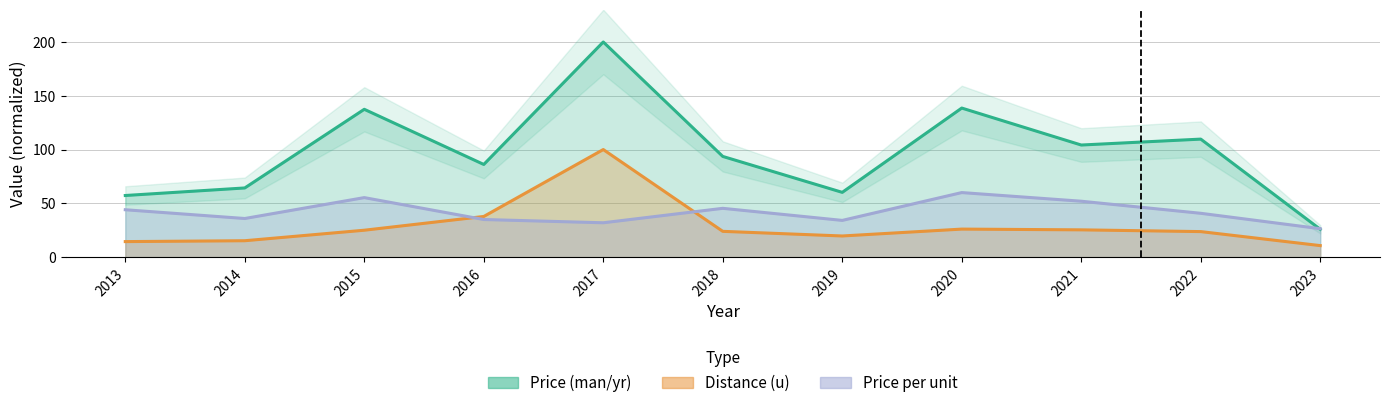

Is the value of Price per unit at 2016 greater than the value of Distance (u) at 2020?

Yes